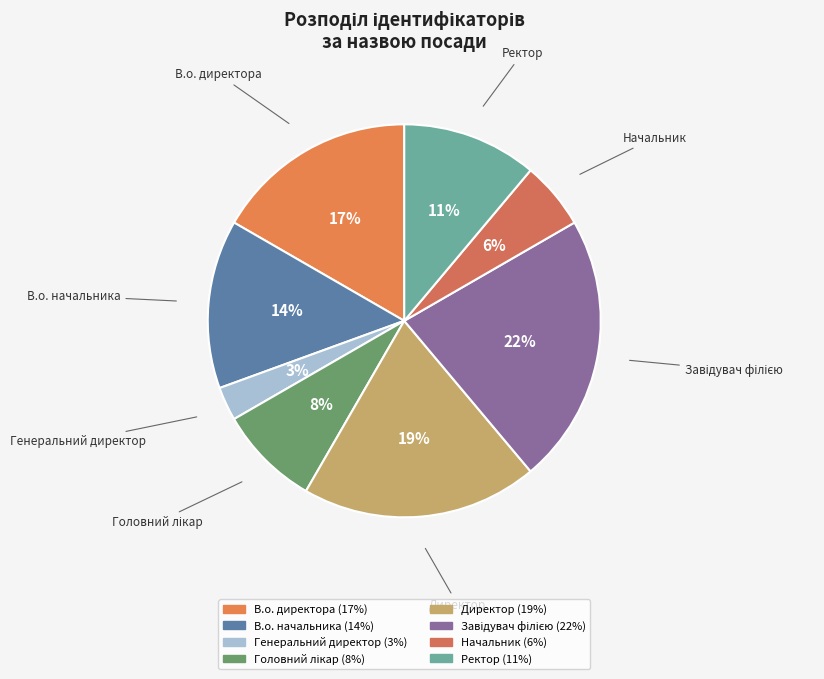

What is the smallest slice in the pie chart?

Генеральний директор